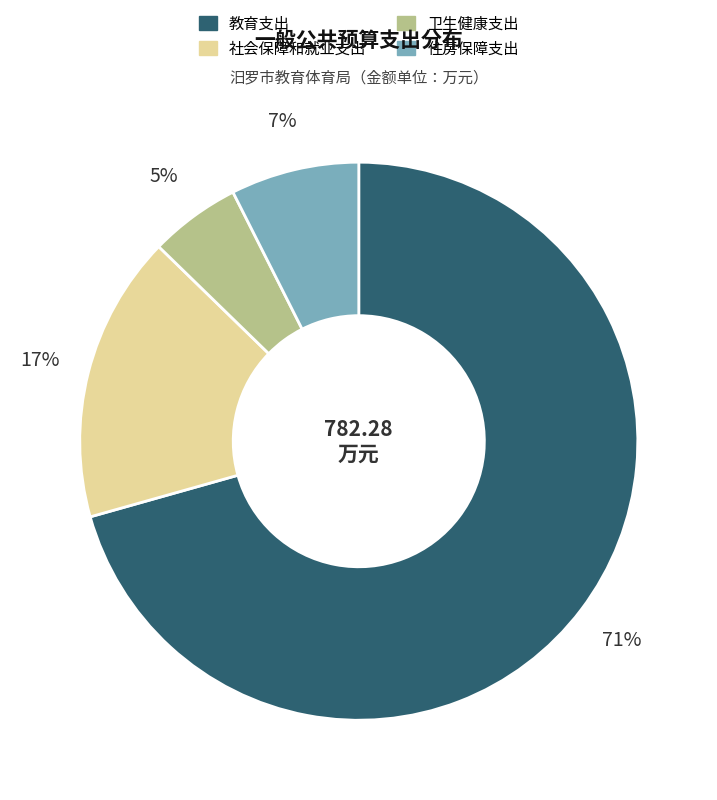

True or false: 社会保障和就业支出 accounts for 30% of the total.

False